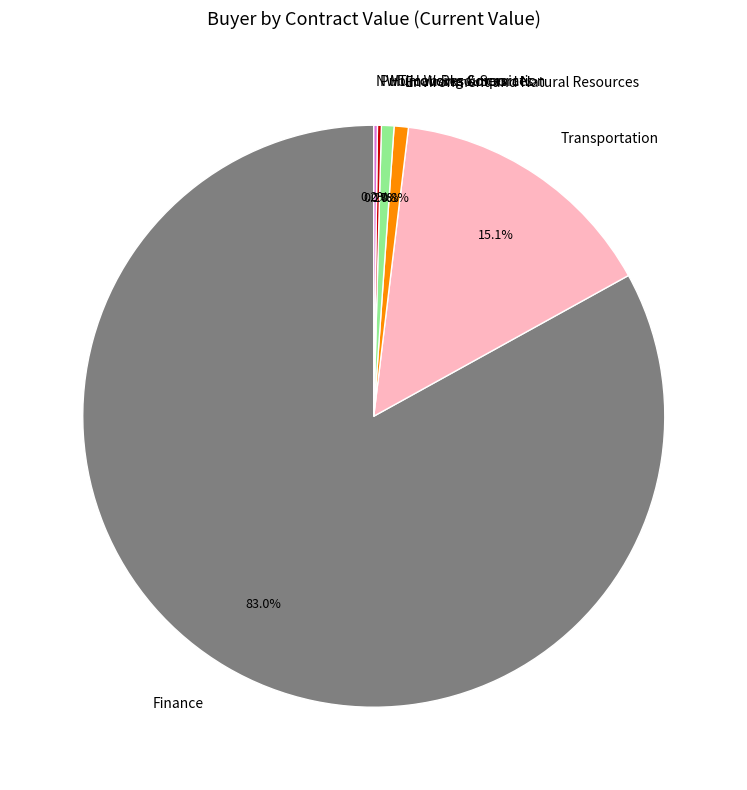

To the nearest percent, what is the average slice percentage?

17%